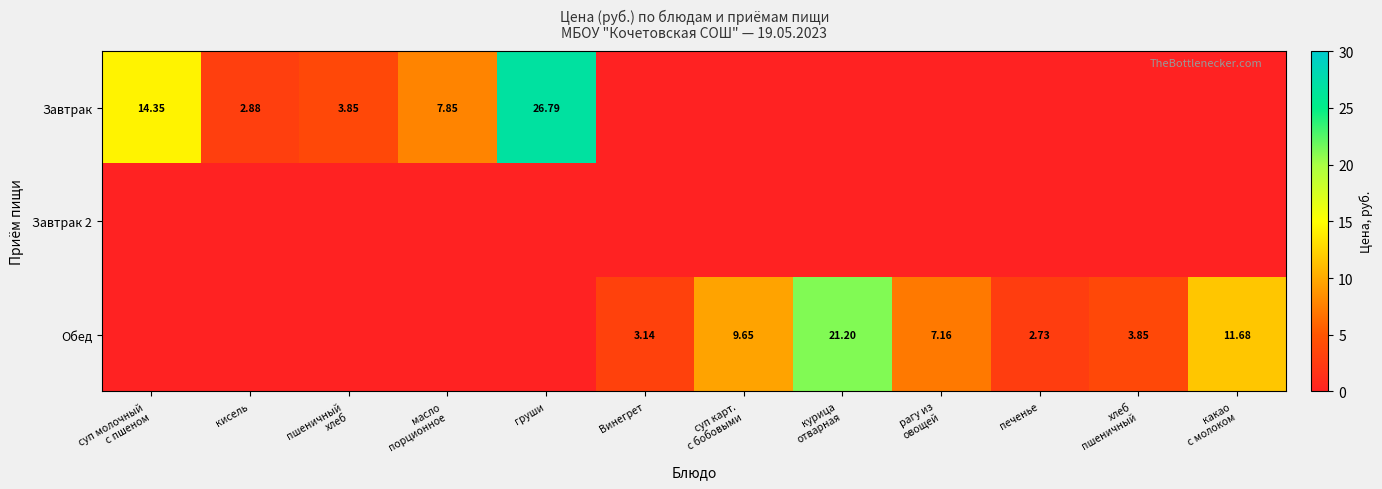

Is it true that Завтрак equals 6.9 at пшеничный хлеб?

False